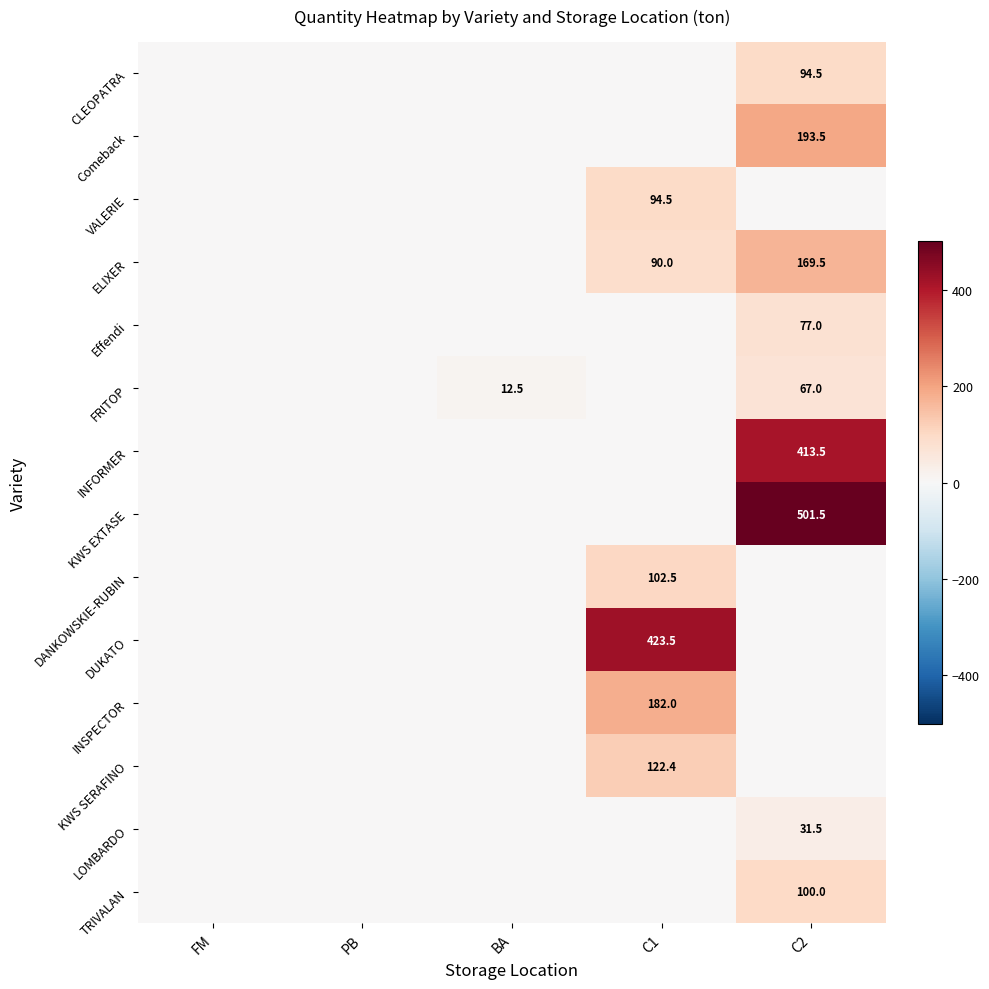

Rank the series by their maximum value, from highest to lowest.

KWS EXTASE, DUKATO, INFORMER, Comeback, INSPECTOR, ELIXER, KWS SERAFINO, DANKOWSKIE-RUBIN, TRIVALAN, CLEOPATRA, VALERIE, Effendi, FRITOP, LOMBARDO